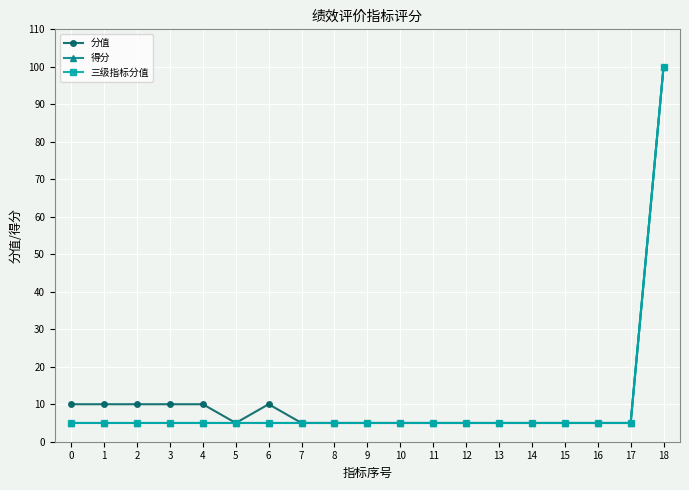

Is this an area chart (filled region under the line)?

No